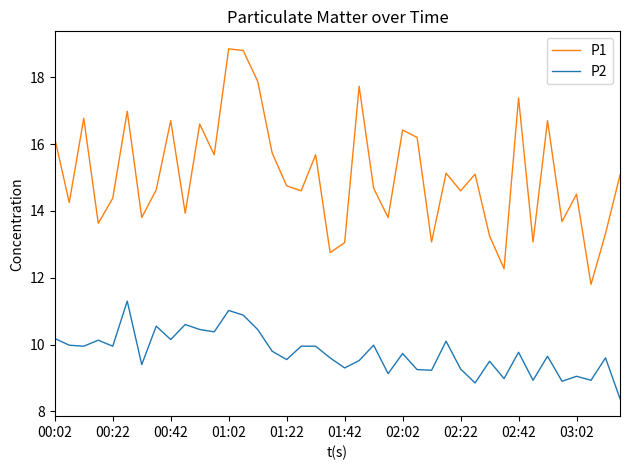

What is the maximum value for P1?

18.9